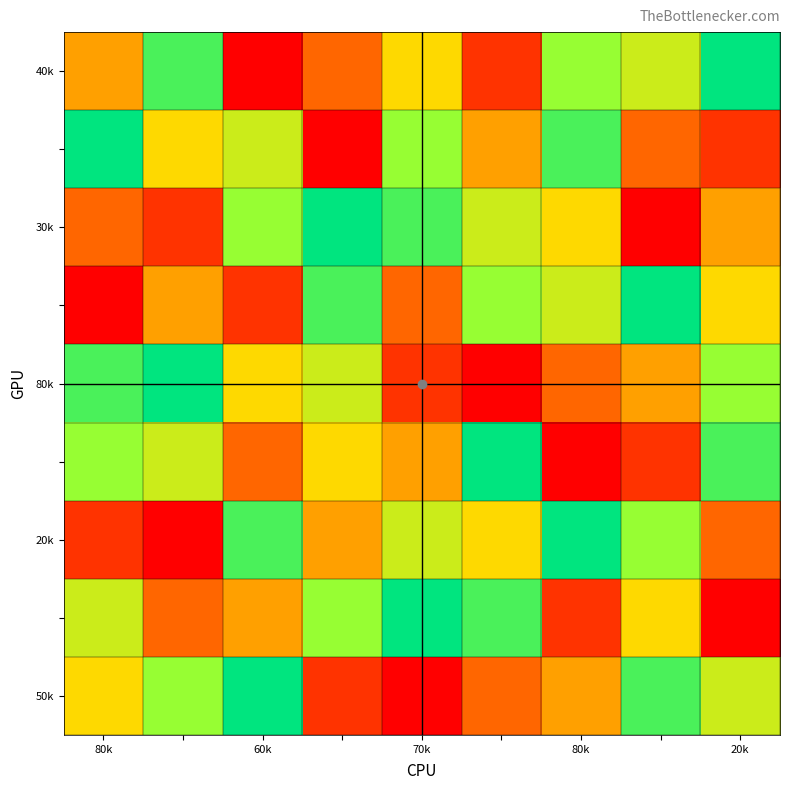

At how many categories does at least one series exceed 6?

9